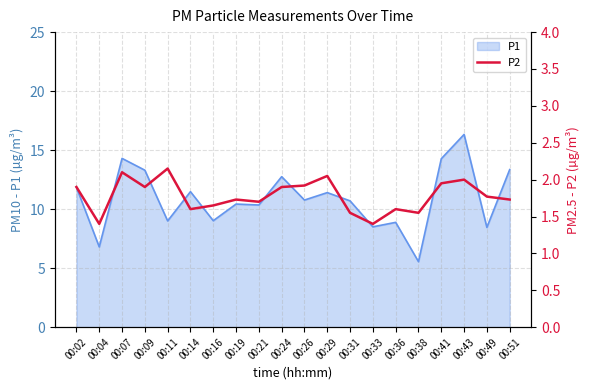

The value of P1 at 00:19 is 15.5. True or false?

False